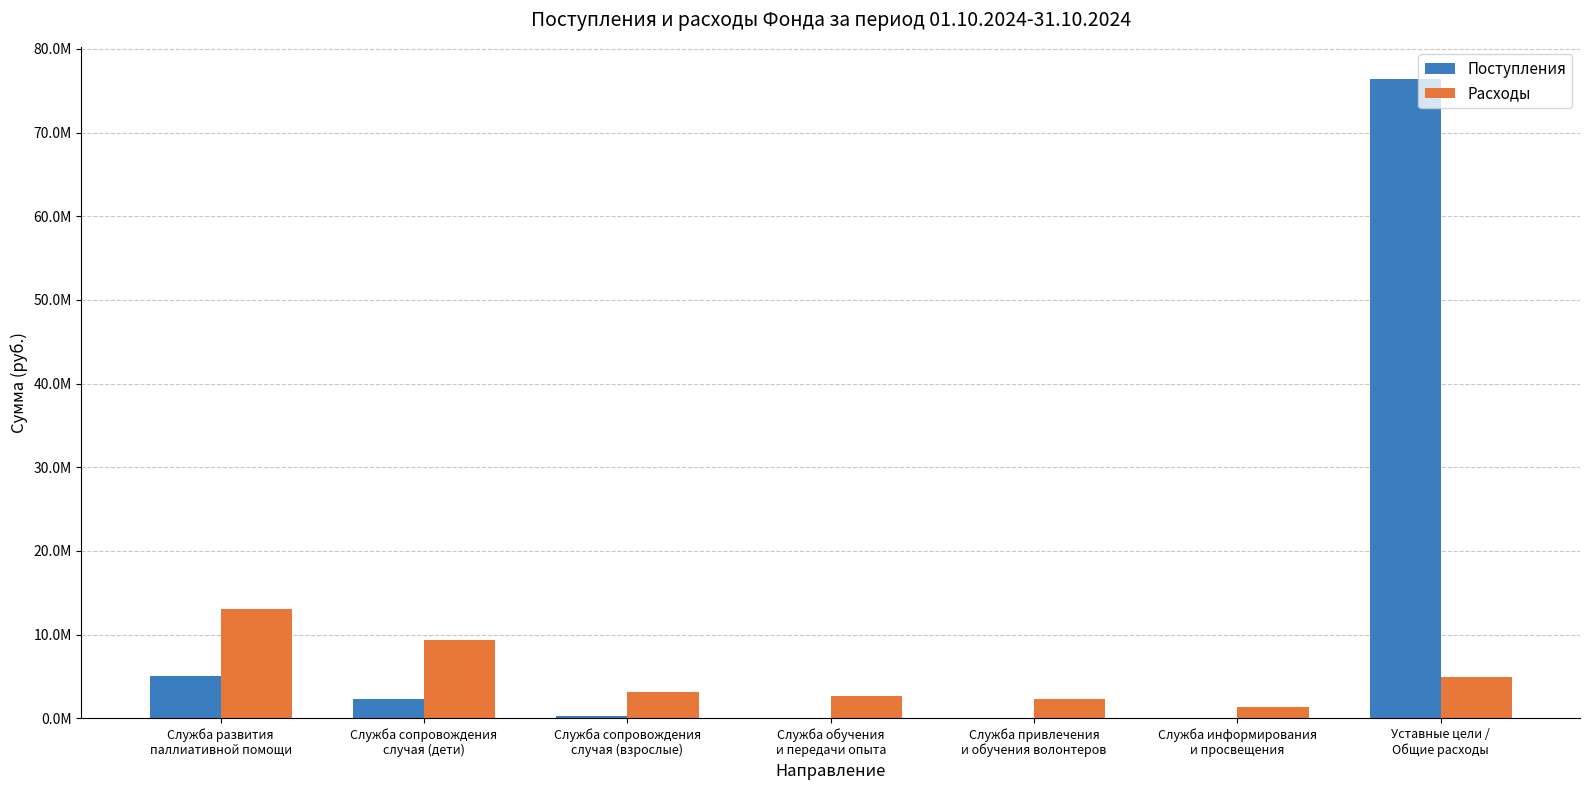

Are the bars grouped side by side (vs. stacked)?

Yes